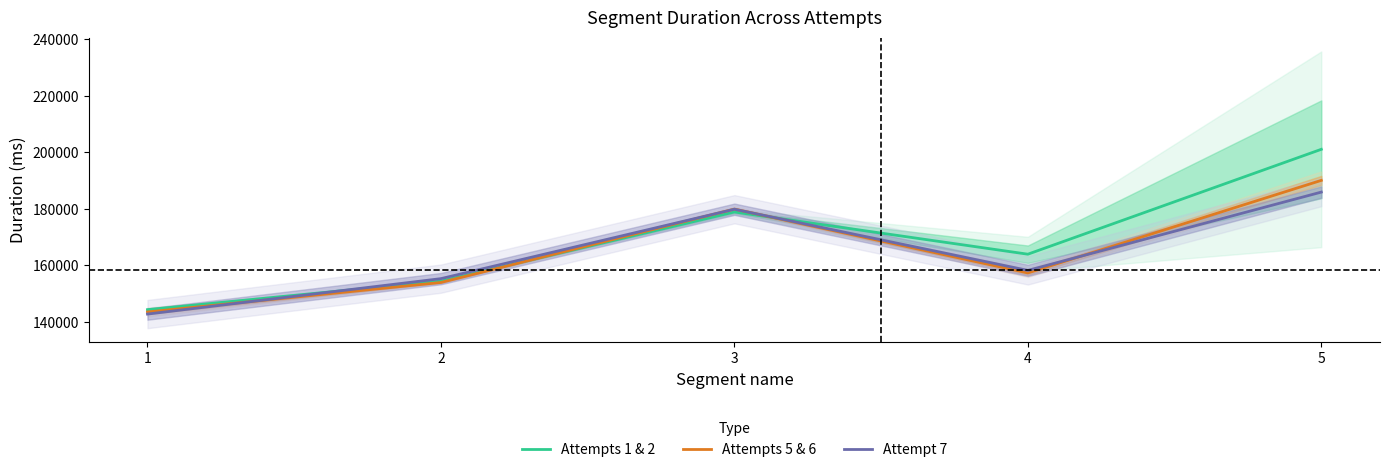

Reading left to right, list all the values displayed in this chart.

Attempts 1 & 2: 144304.5	154408.5	178870.5	163931.0	201052.5
Attempts 5 & 6: 143479.5	153928.5	179895.5	157299.0	190060.0
Attempt 7: 142743.0	155280.0	179848.0	158192.0	185912.0